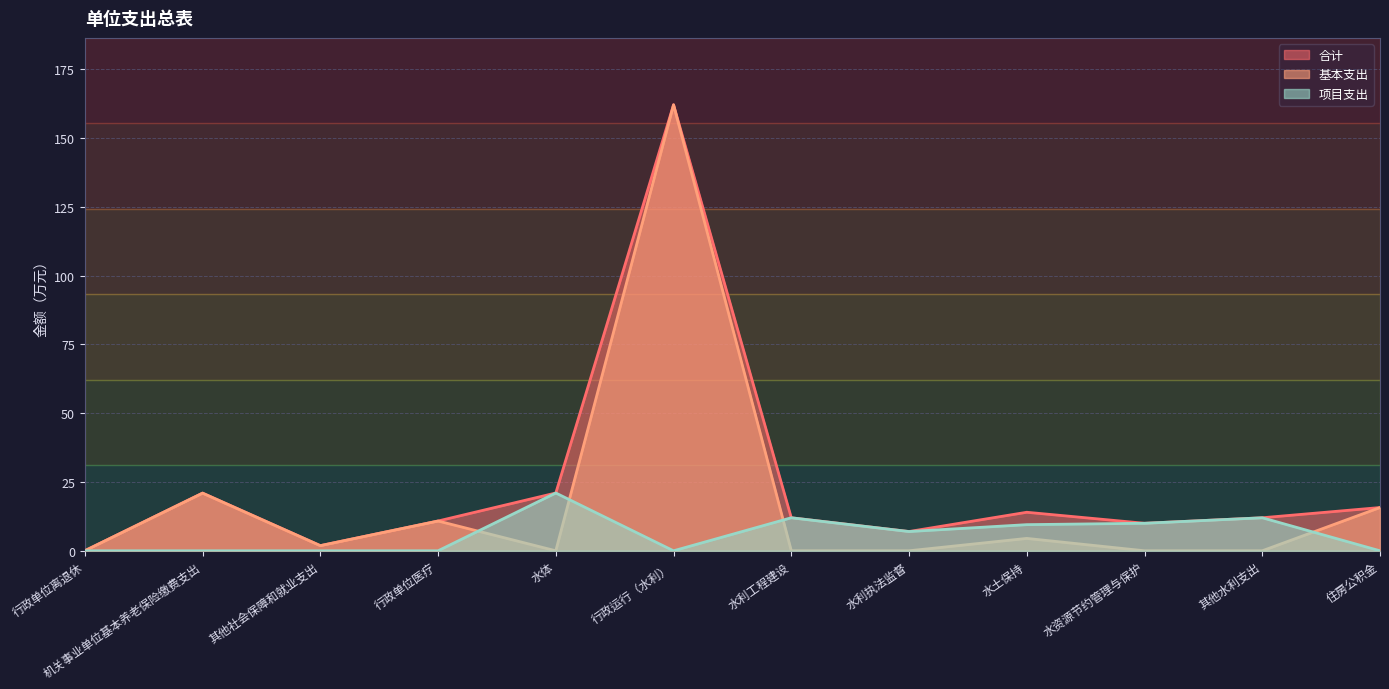

Which category has the highest value across all series?

行政运行（水利）